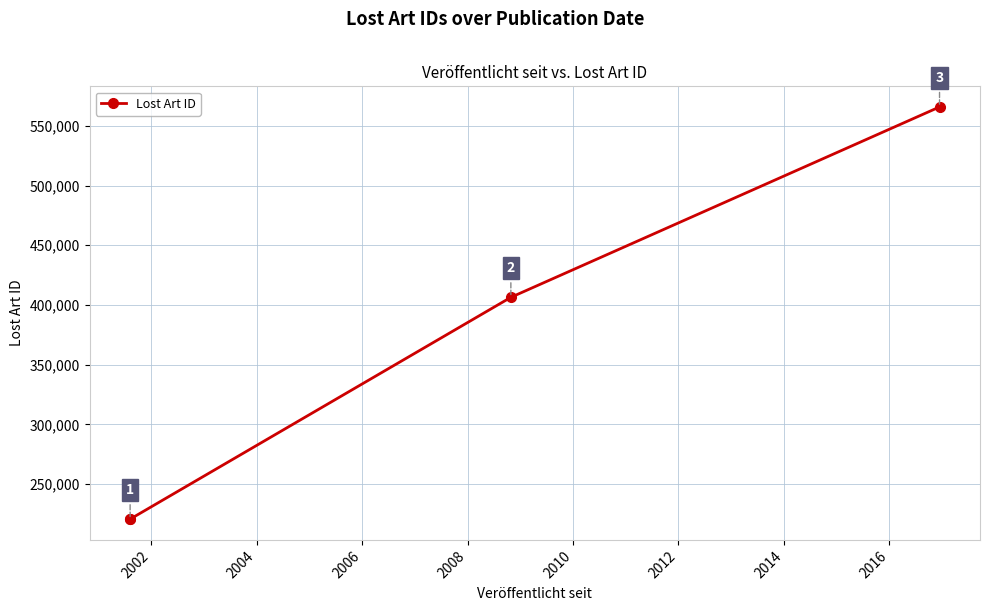

What is the smallest value displayed?

220546